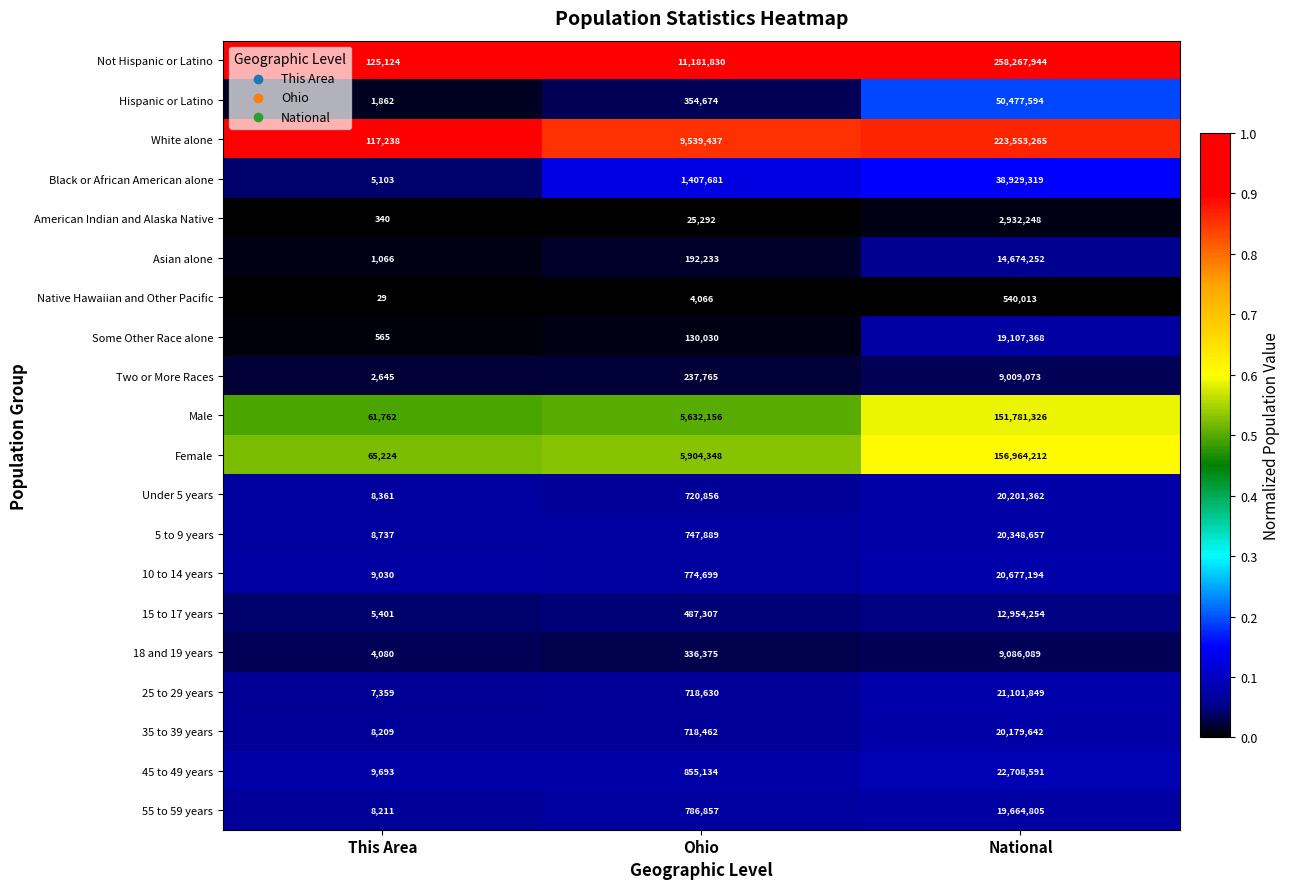

Is it true that 18 and 19 years equals 9086089 at National?

True